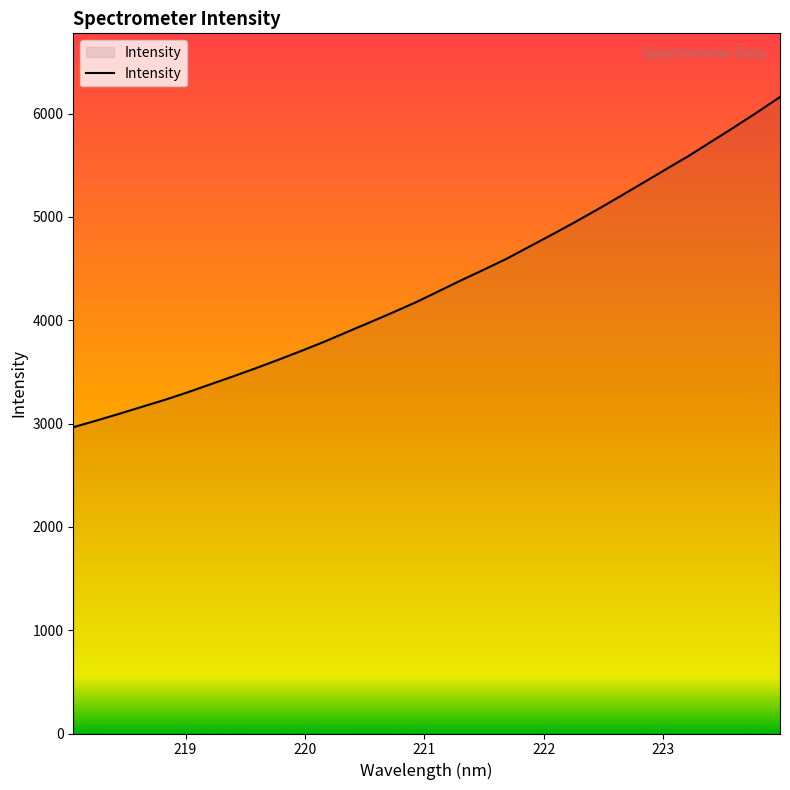

What is the greatest value displayed?

6161.0